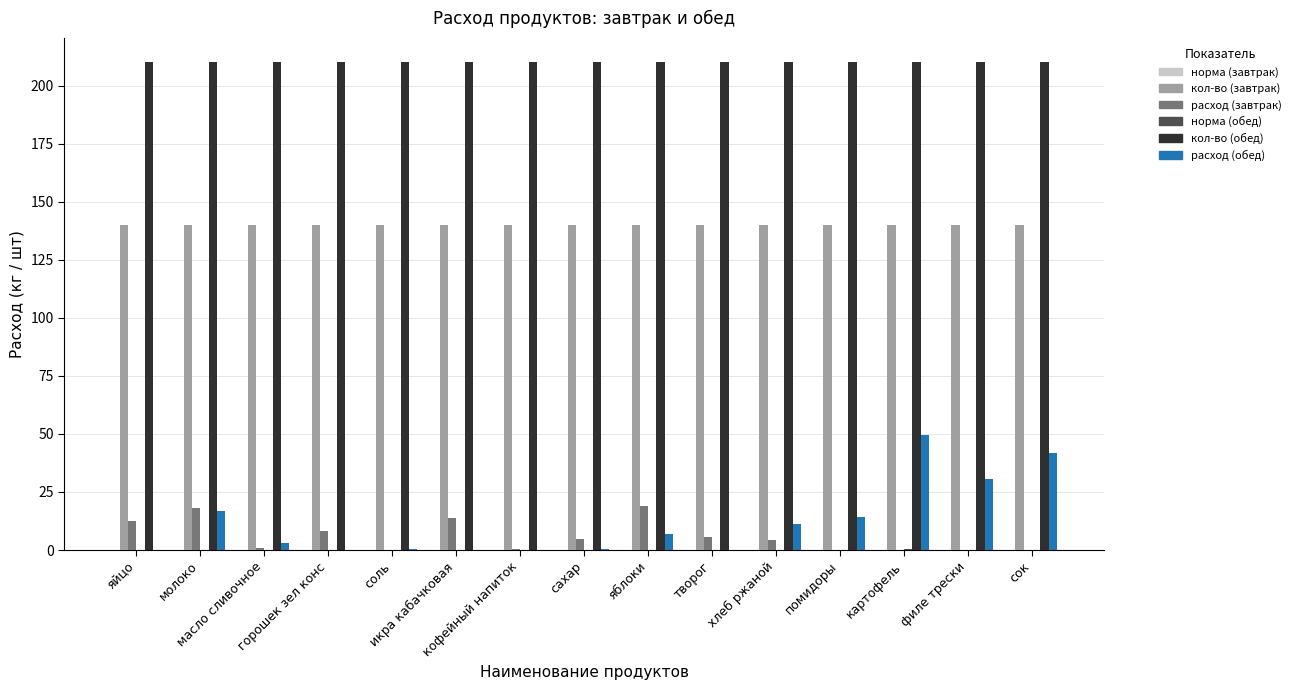

The кол-во (завтрак) series shows 140.0 at кофейный напиток. True or false?

True